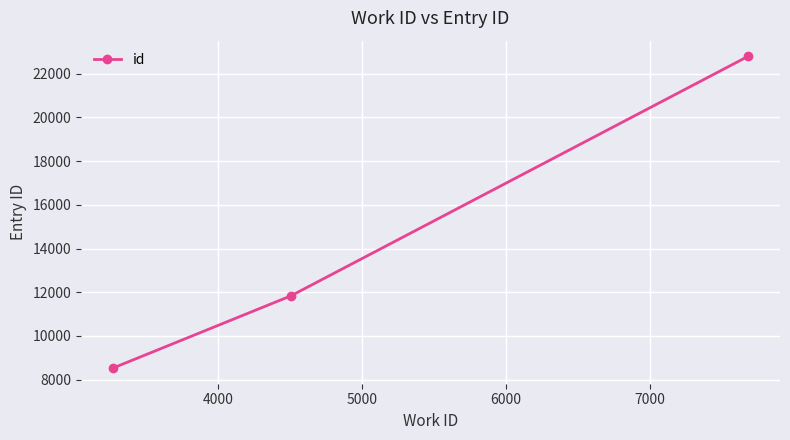

Count the number of data series in this chart.

1